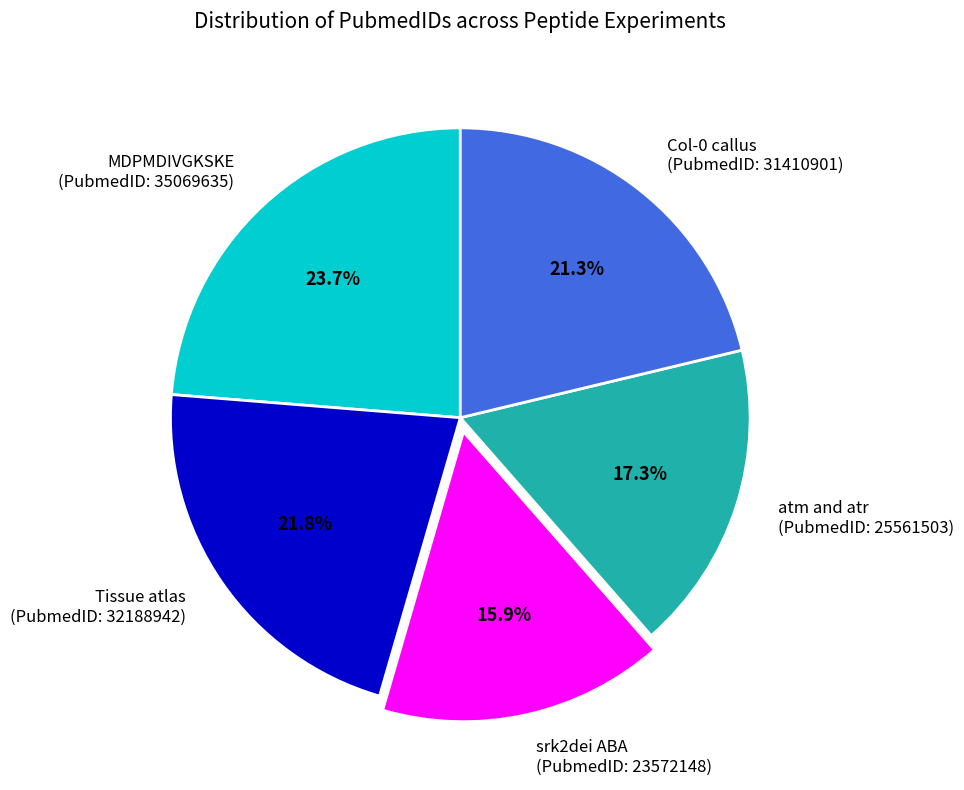

Between srk2dei ABA (PubmedID: 23572148) and atm and atr (PubmedID: 25561503), which is larger?

atm and atr (PubmedID: 25561503)